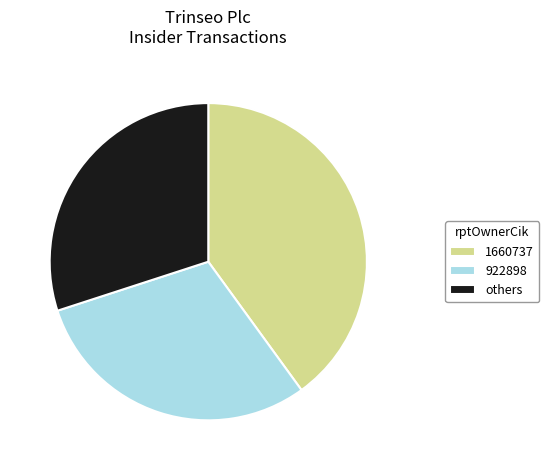

How many slices are in this pie chart?

3